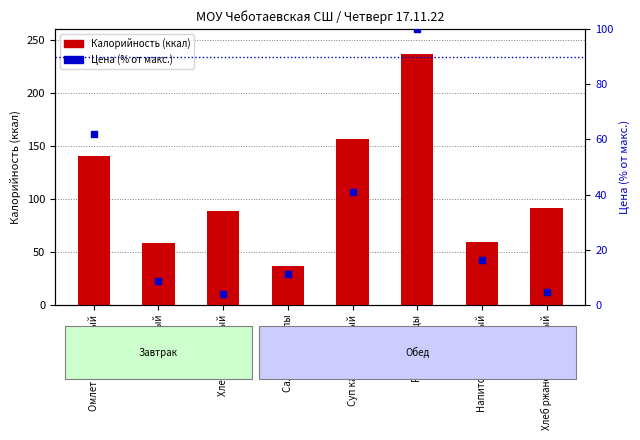

What is the total value across all series at Салат из свеклы?

48.2